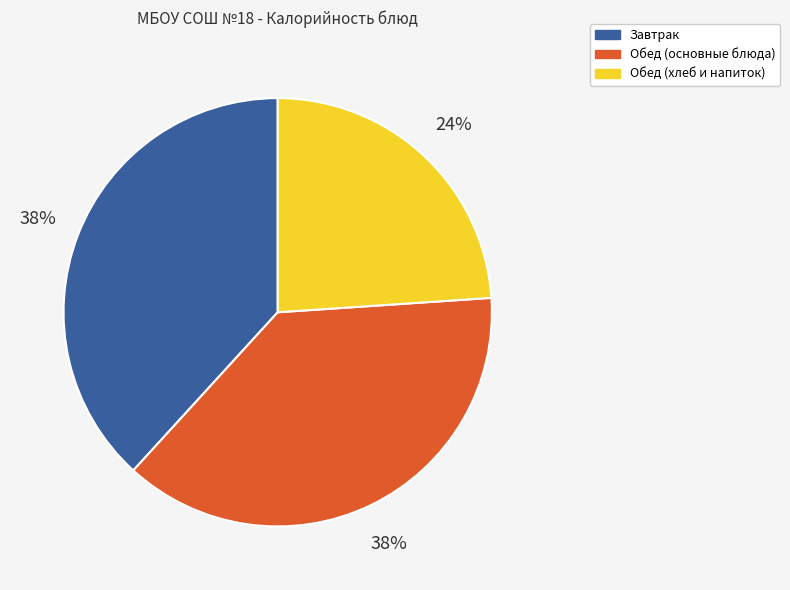

True or false: Завтрак accounts for 46% of the total.

False